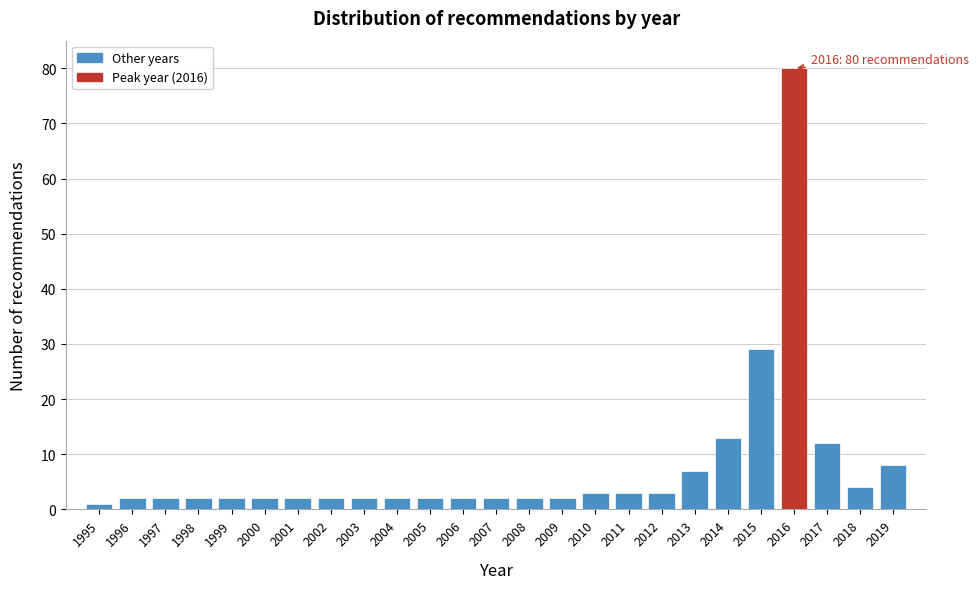

Reading left to right, transcribe all the data shown in this chart.

1	2	2	2	2	2	2	2	2	2	2	2	2	2	2	3	3	3	7	13	29	80	12	4	8